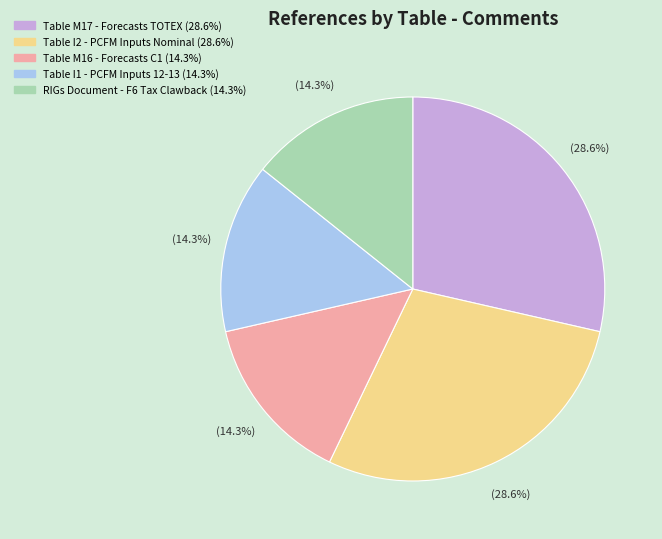

How many segments does this pie chart have?

5